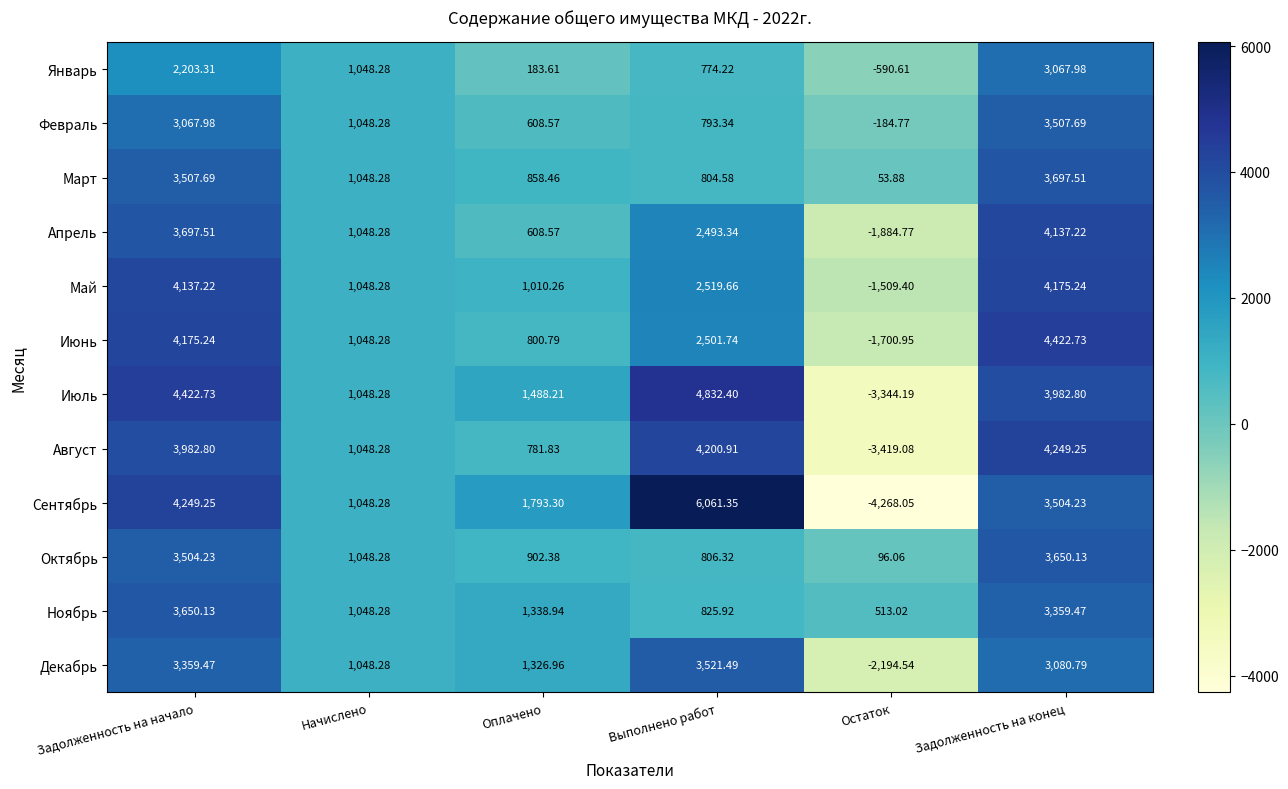

What is the difference between the highest and lowest values at Оплачено?

1609.7